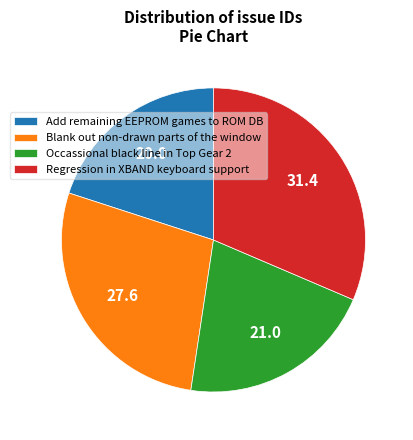

How many segments does this pie chart have?

4